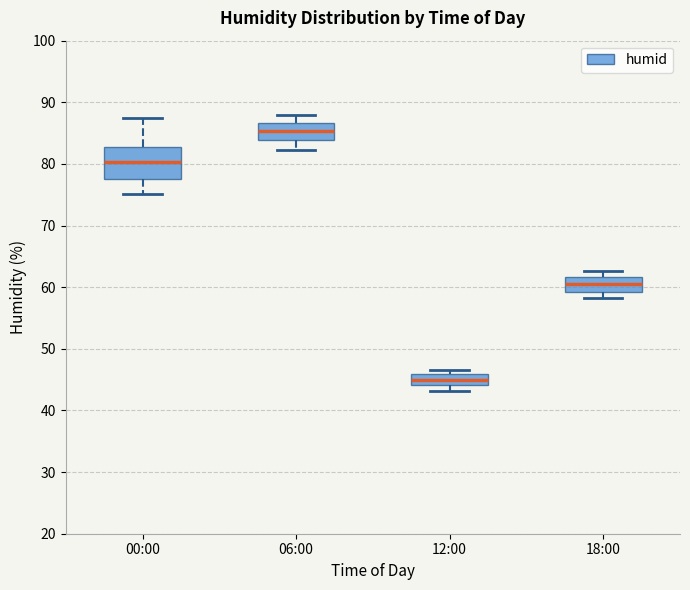

Which box is the tallest, from its lower edge to its upper edge?

00:00